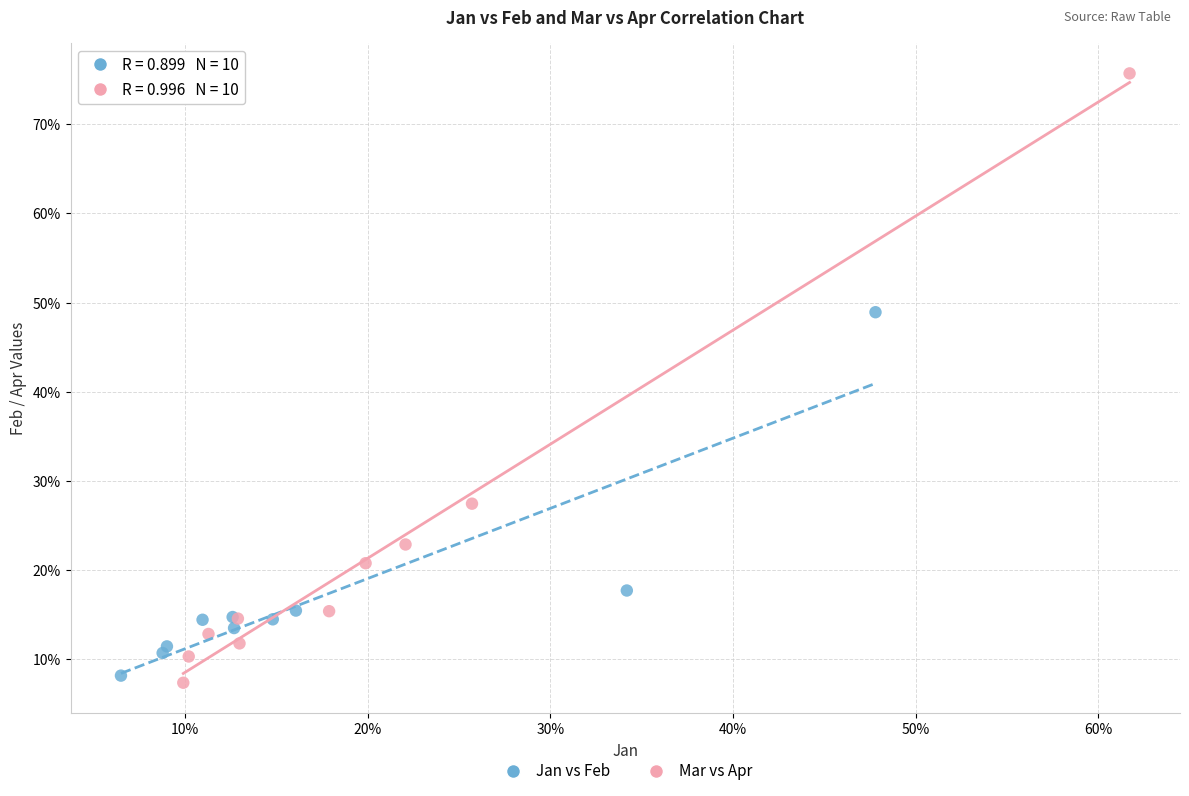

What are all the series names shown in the legend?

Jan vs Feb, Mar vs Apr